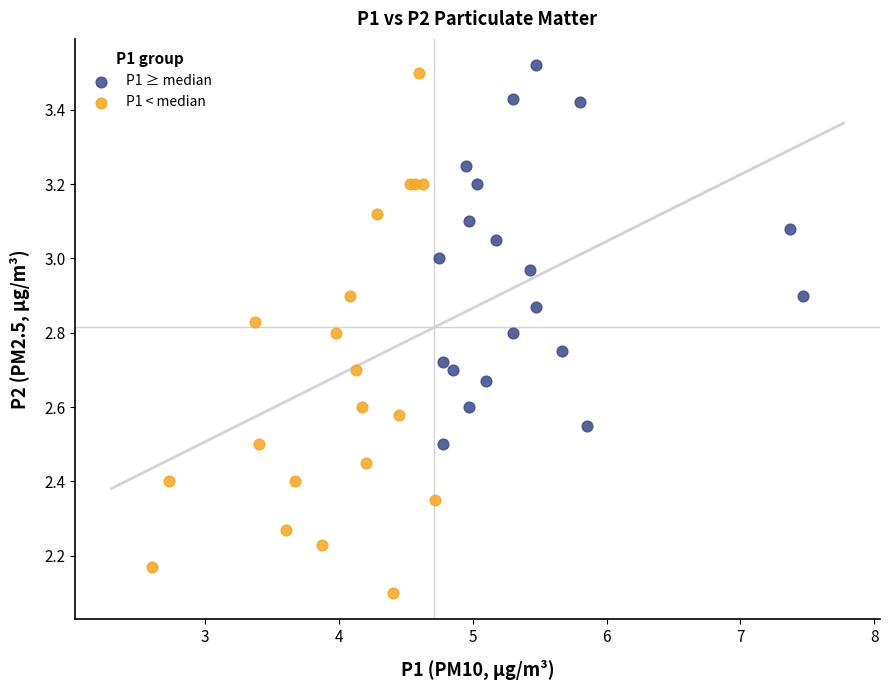

Which series has the widest spread of Y values?

P1 < median